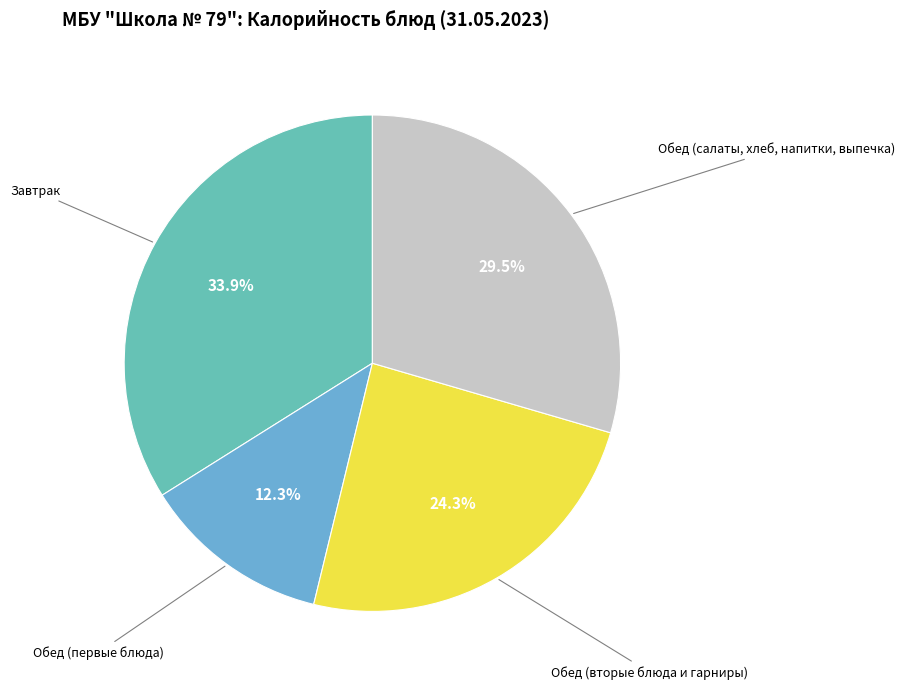

Does any single category account for the majority?

No